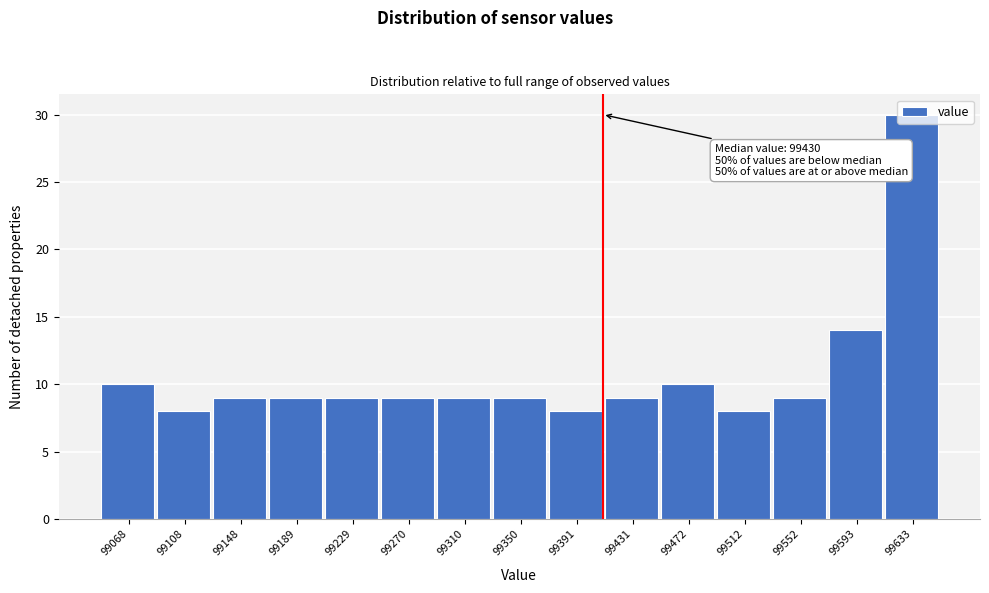

Between 99391 and 99472, which is larger?

99472